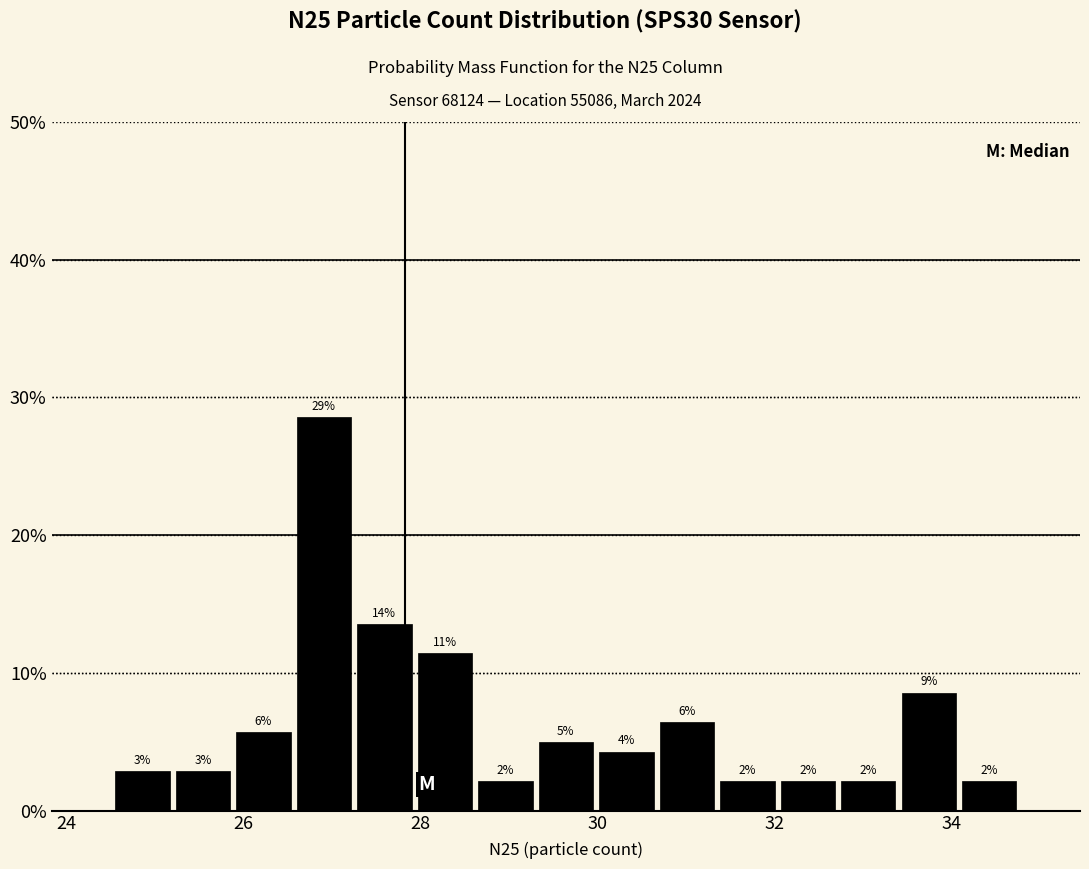

Around what value on the x-axis is the tallest bar? Give the approximate position of its centre, as read against the axis.

27.0